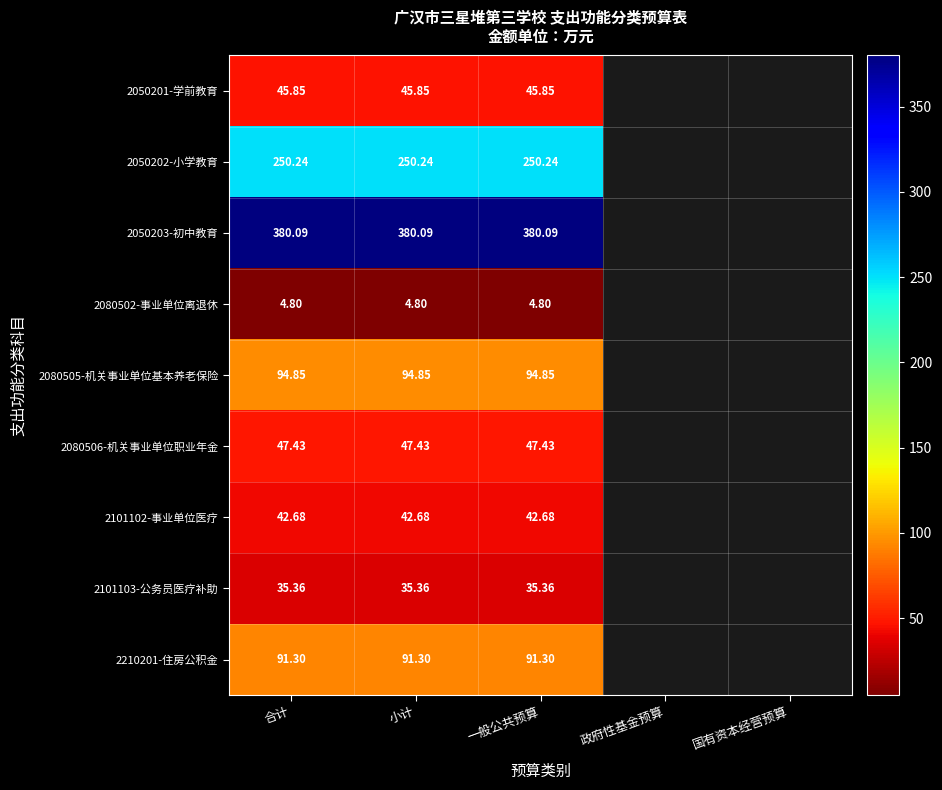

At how many categories does at least one series exceed 320?

3